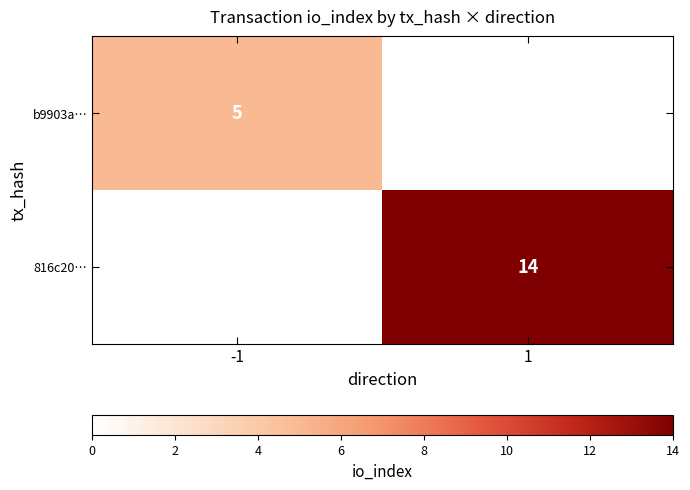

What is the difference between the highest and lowest values at 1?

14